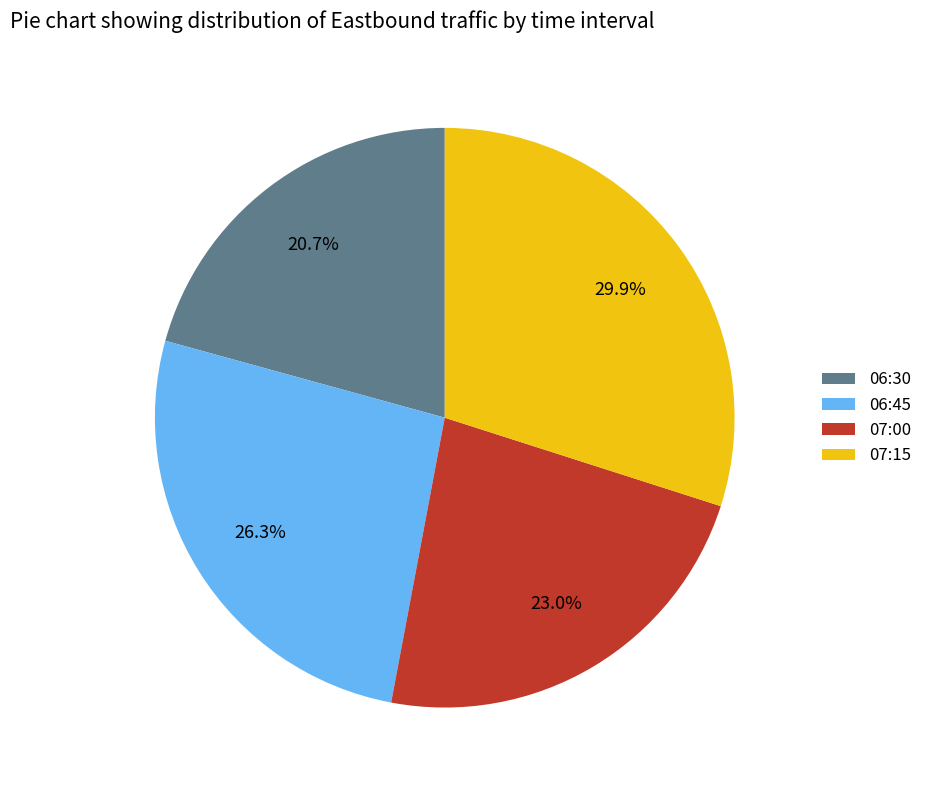

What percentage is the 06:45 slice, to the nearest percent?

26%